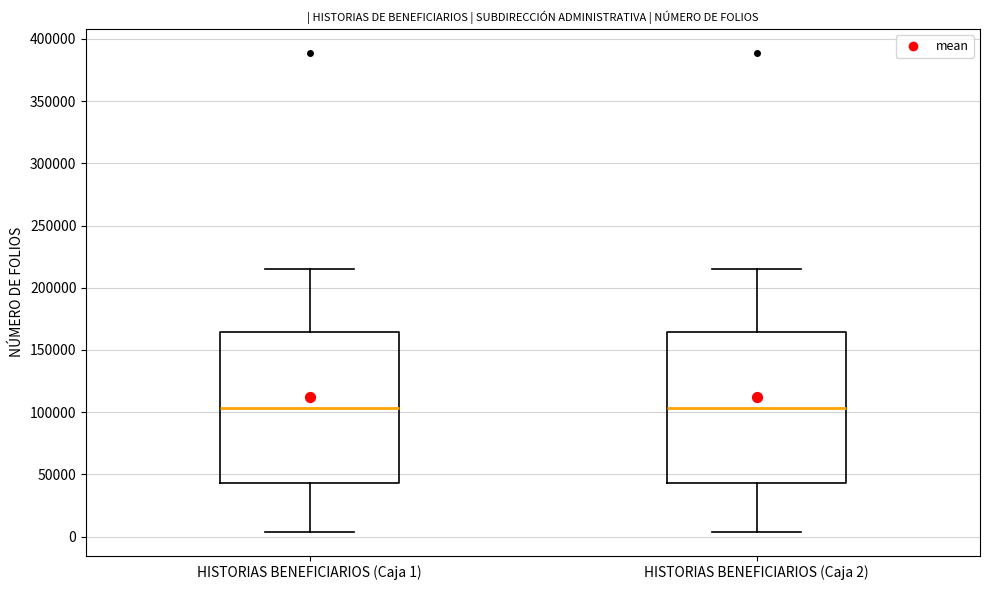

Reading left to right, read every box against the y-axis: the position of its median line, the range the box covers, and the ends of its whiskers. The values are not printed on the chart, so give them approximately, as read against the axis.

HISTORIAS BENEFICIARIOS (Caja 1): median 105000, box 45000 to 165000, whiskers 5000 to 215000
HISTORIAS BENEFICIARIOS (Caja 2): median 105000, box 45000 to 165000, whiskers 5000 to 215000